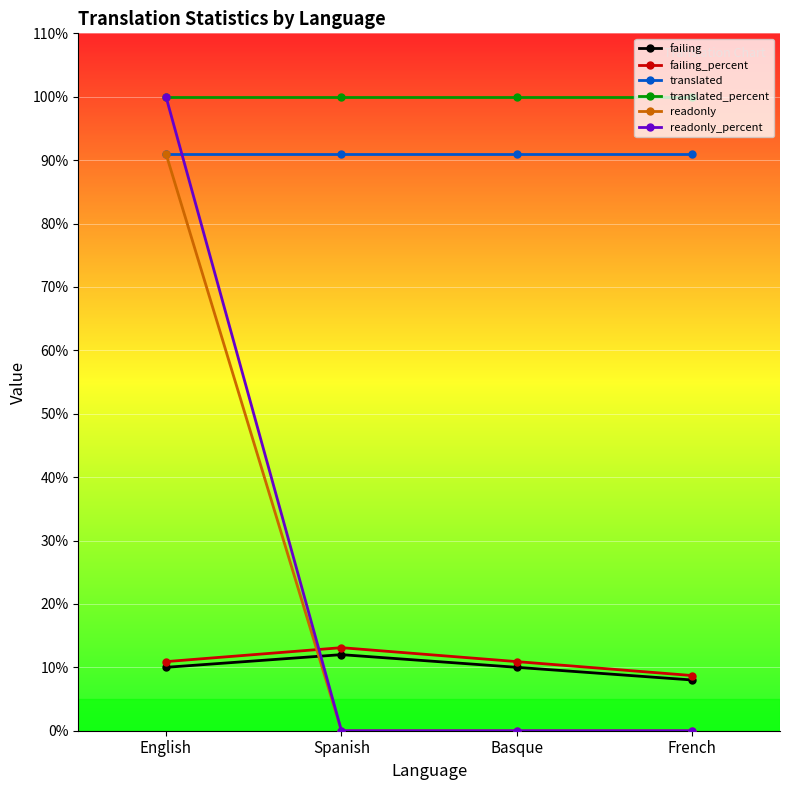

Read the readonly value at English.

91.0